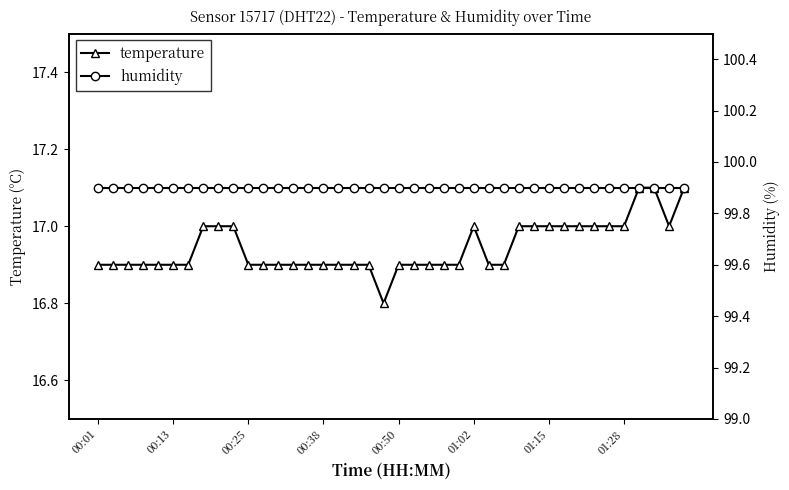

How many distinct data groups are displayed?

2